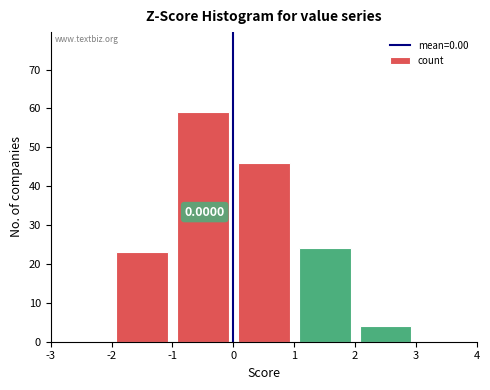

Which range on the x-axis has the tallest bar?

-1 to 0